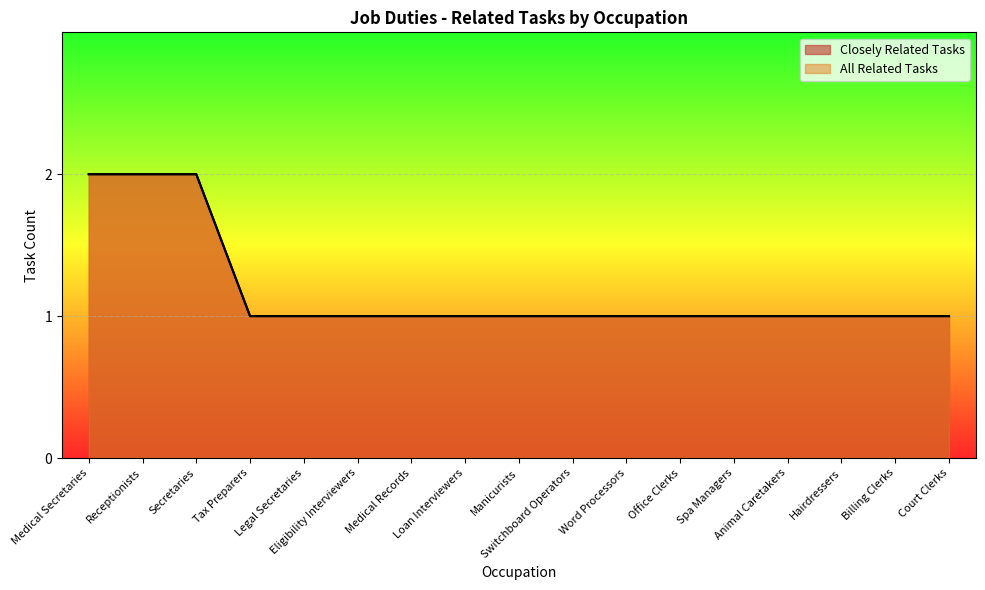

Reading left to right, extract all data points from this chart.

Closely Related Tasks: Medical Secretaries=2	Receptionists=2	Secretaries=2	Tax Preparers=1	Legal Secretaries=1	Eligibility Interviewers=1	Medical Records=1	Loan Interviewers=1	Manicurists=1	Switchboard Operators=1	Word Processors=1	Office Clerks=1	Spa Managers=1	Animal Caretakers=1	Hairdressers=1	Billing Clerks=1	Court Clerks=1
All Related Tasks: Medical Secretaries=2	Receptionists=2	Secretaries=2	Tax Preparers=1	Legal Secretaries=1	Eligibility Interviewers=1	Medical Records=1	Loan Interviewers=1	Manicurists=1	Switchboard Operators=1	Word Processors=1	Office Clerks=1	Spa Managers=1	Animal Caretakers=1	Hairdressers=1	Billing Clerks=1	Court Clerks=1